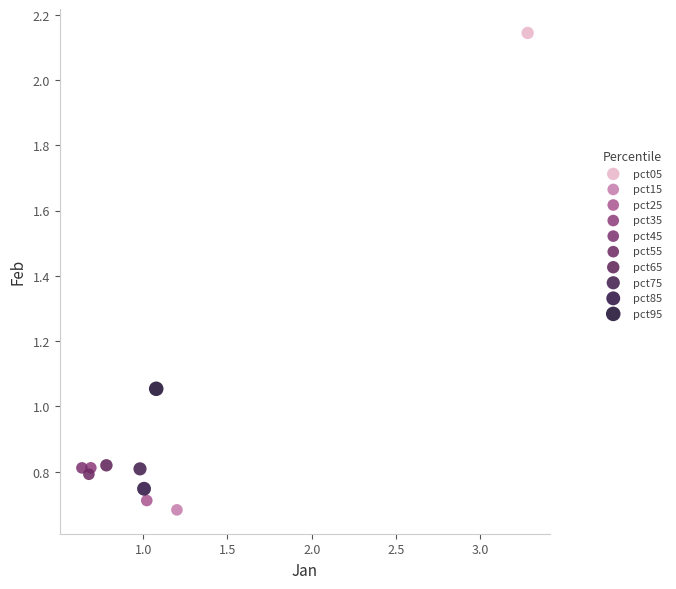

What are all the series names shown in the legend?

pct05, pct15, pct25, pct35, pct45, pct55, pct65, pct75, pct85, pct95